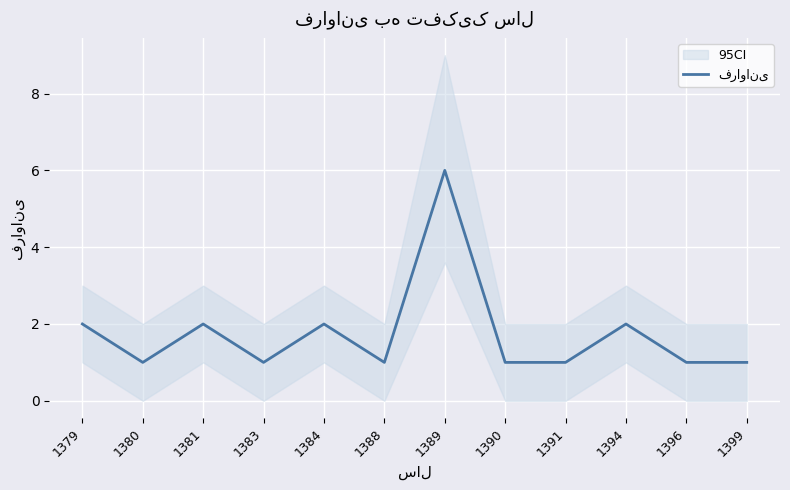

What is the difference between the maximum and minimum values?

5